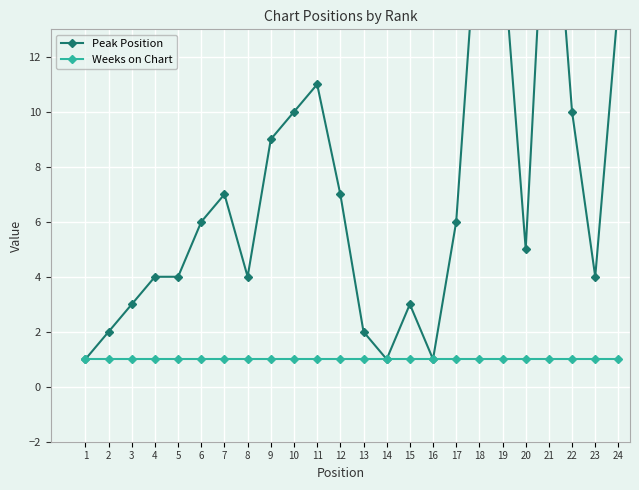

Reading right to left, transcribe all the data shown in this chart.

Peak Position: 24=14	23=4	22=10	21=21	20=5	19=16	18=18	17=6	16=1	15=3	14=1	13=2	12=7	11=11	10=10	9=9	8=4	7=7	6=6	5=4	4=4	3=3	2=2	1=1
Weeks on Chart: 24=1	23=1	22=1	21=1	20=1	19=1	18=1	17=1	16=1	15=1	14=1	13=1	12=1	11=1	10=1	9=1	8=1	7=1	6=1	5=1	4=1	3=1	2=1	1=1